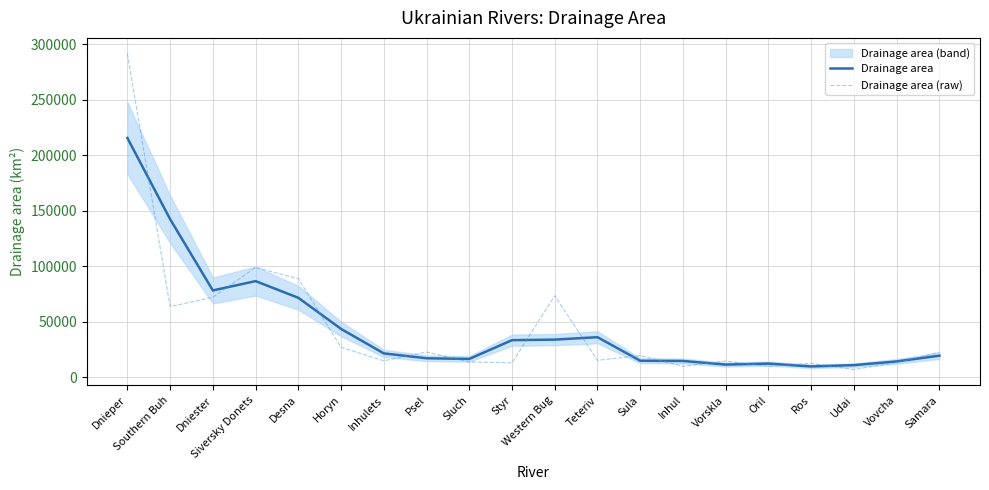

How many distinct data groups are displayed?

2